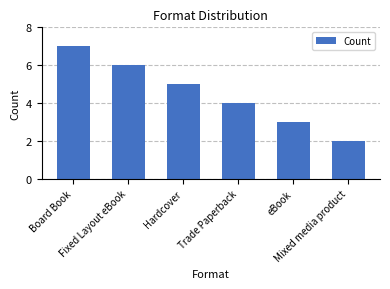

What is the difference between the second highest and minimum values?

4